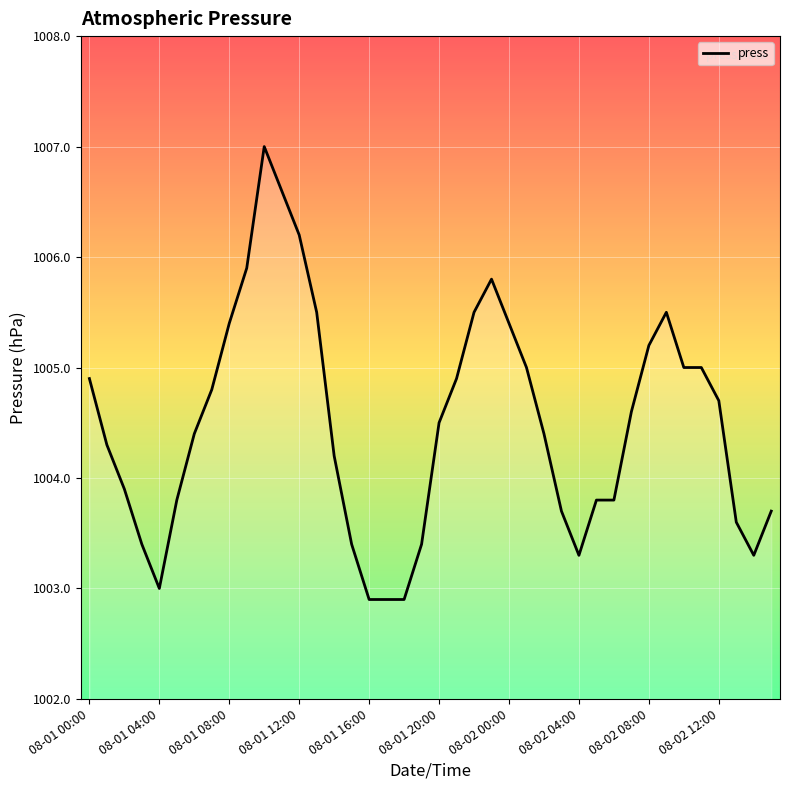

Count the number of data series in this chart.

1